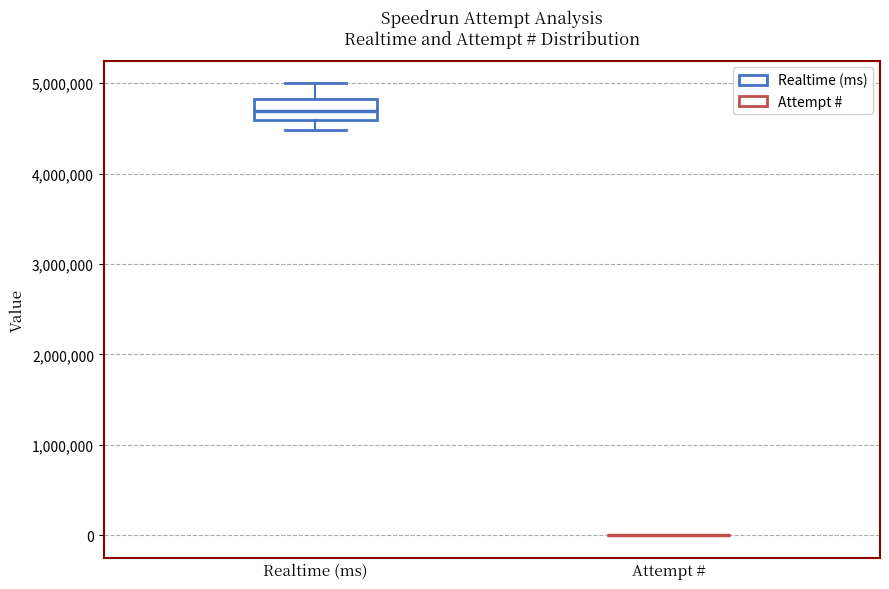

Comparing the boxes themselves (not the whiskers), which one is the tallest?

Realtime (ms)